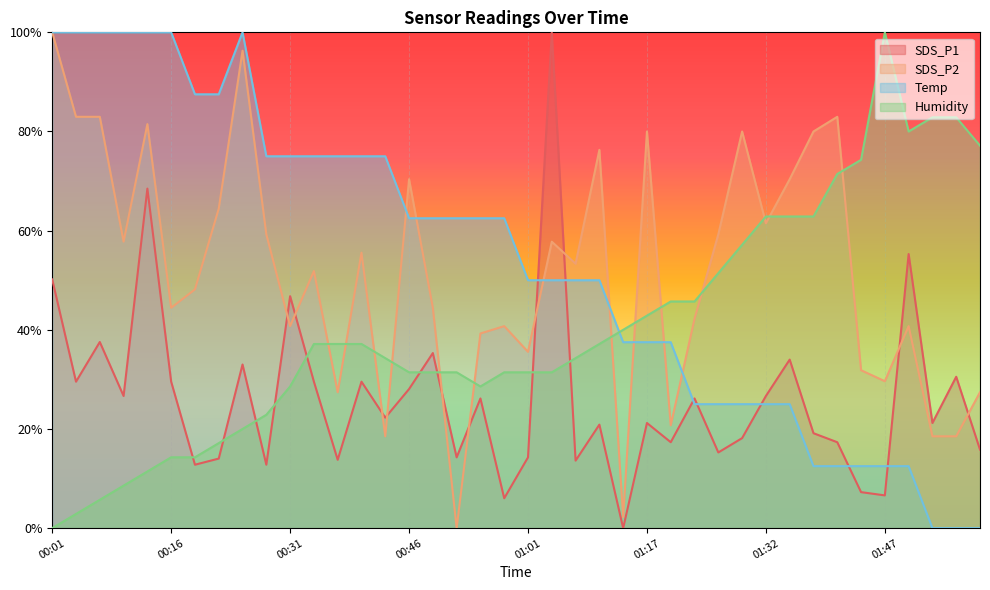

Count the number of categories in the chart.

40